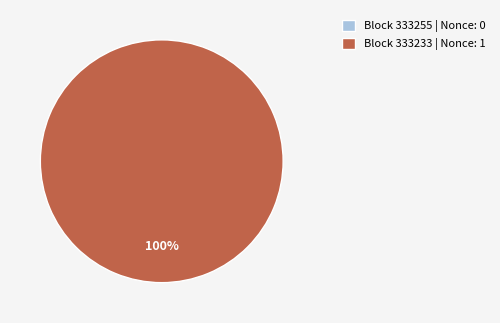

Does 333255 represent more than half of the total?

No